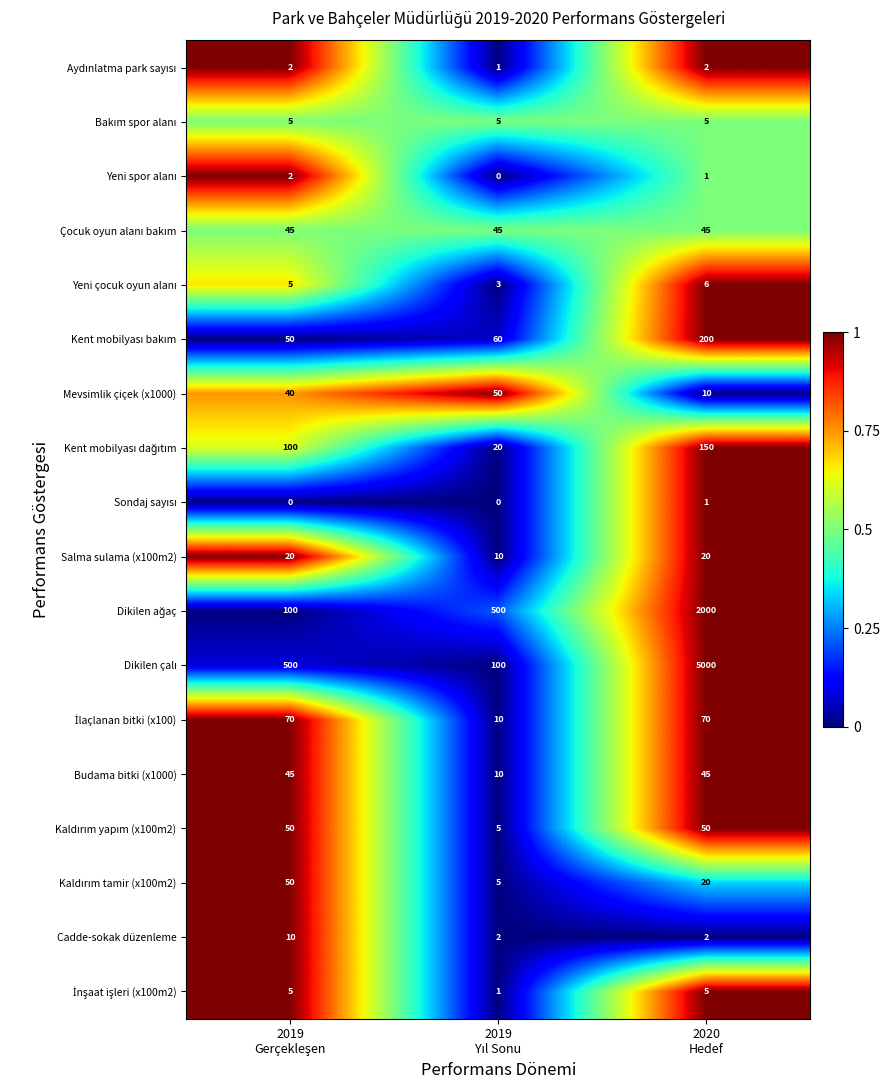

What is the maximum value shown in the chart?

5000